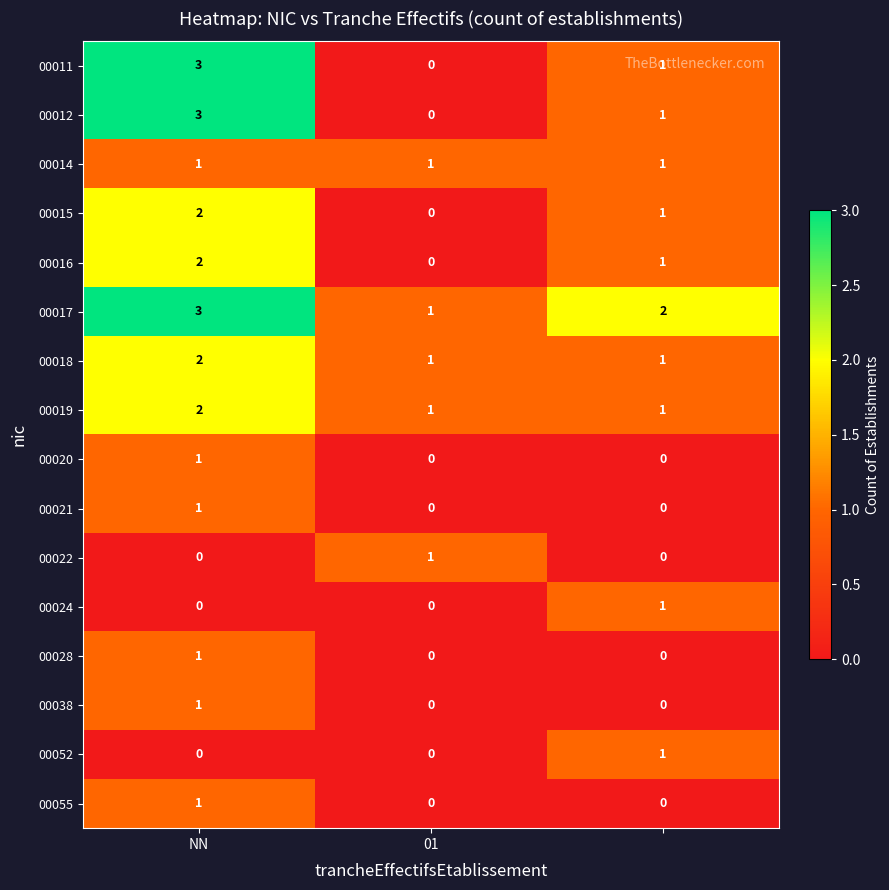

What is the sum of all 00015 values?

3